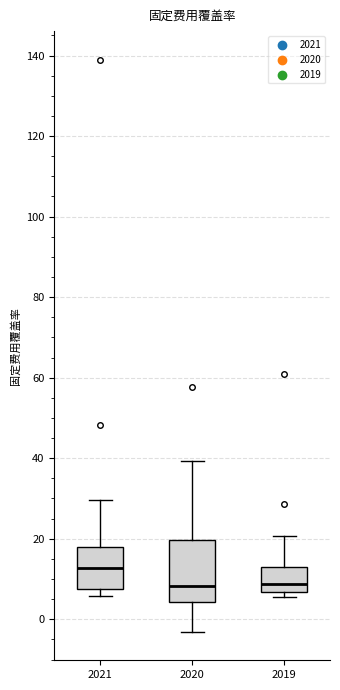

Reading left to right, read every box against the y-axis: the position of its median line, the range the box covers, and the ends of its whiskers. The values are not printed on the chart, so give them approximately, as read against the axis.

2021: median 12, box 8 to 18, whiskers 6 to 30
2020: median 8, box 4 to 20, whiskers -4 to 40
2019: median 8, box 6 to 12, whiskers 6 (just below the box's lower edge) to 20